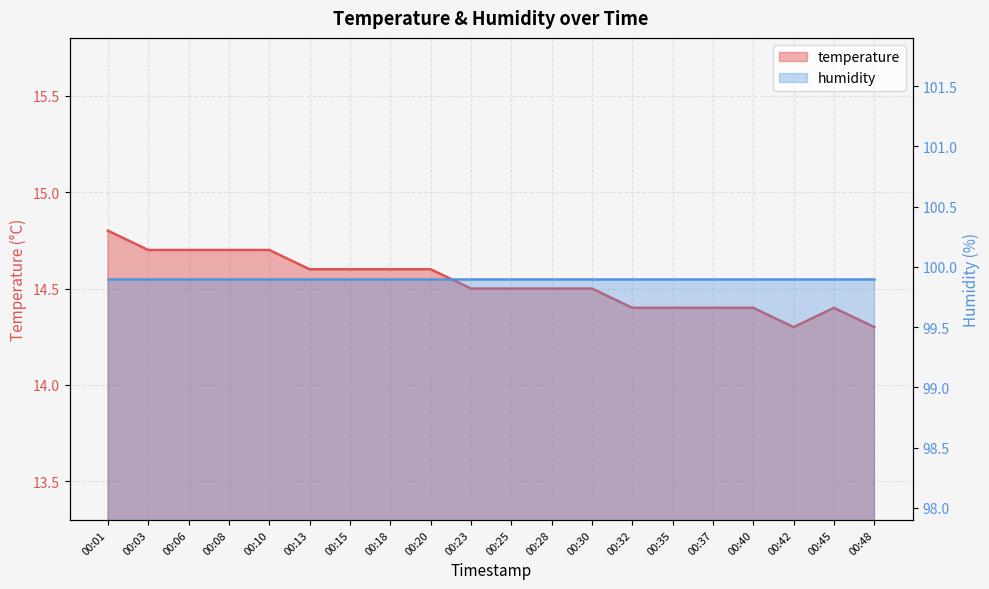

What value does the data have at 00:48?

14.3